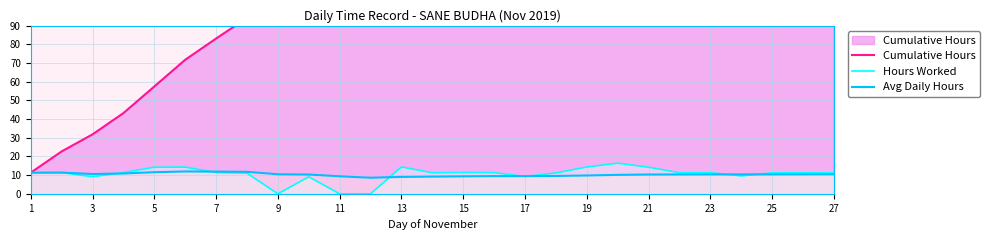

True or false: Avg Daily Hours and Cumulative Hours cross at least once.

False